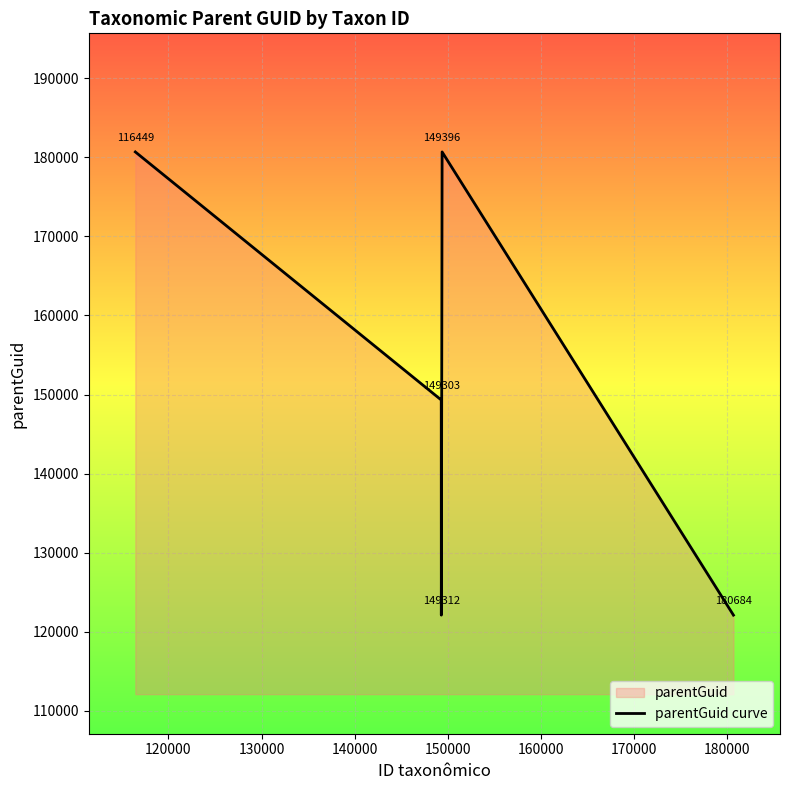

What is the smallest value displayed?

122102